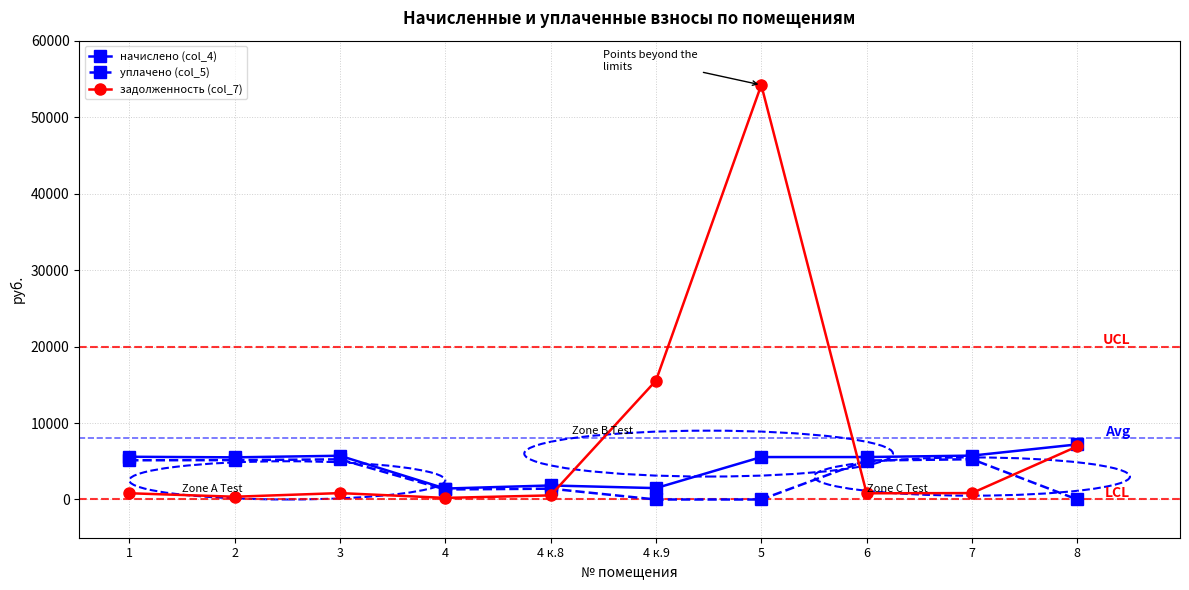

What is the sum of all начислено (col_4) values?

45609.8